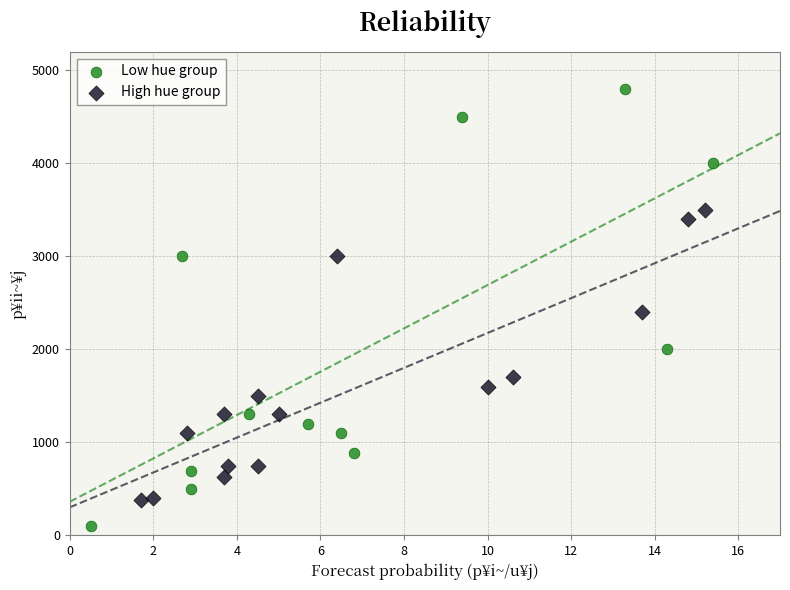

Which series contains the highest Y value?

Low hue group